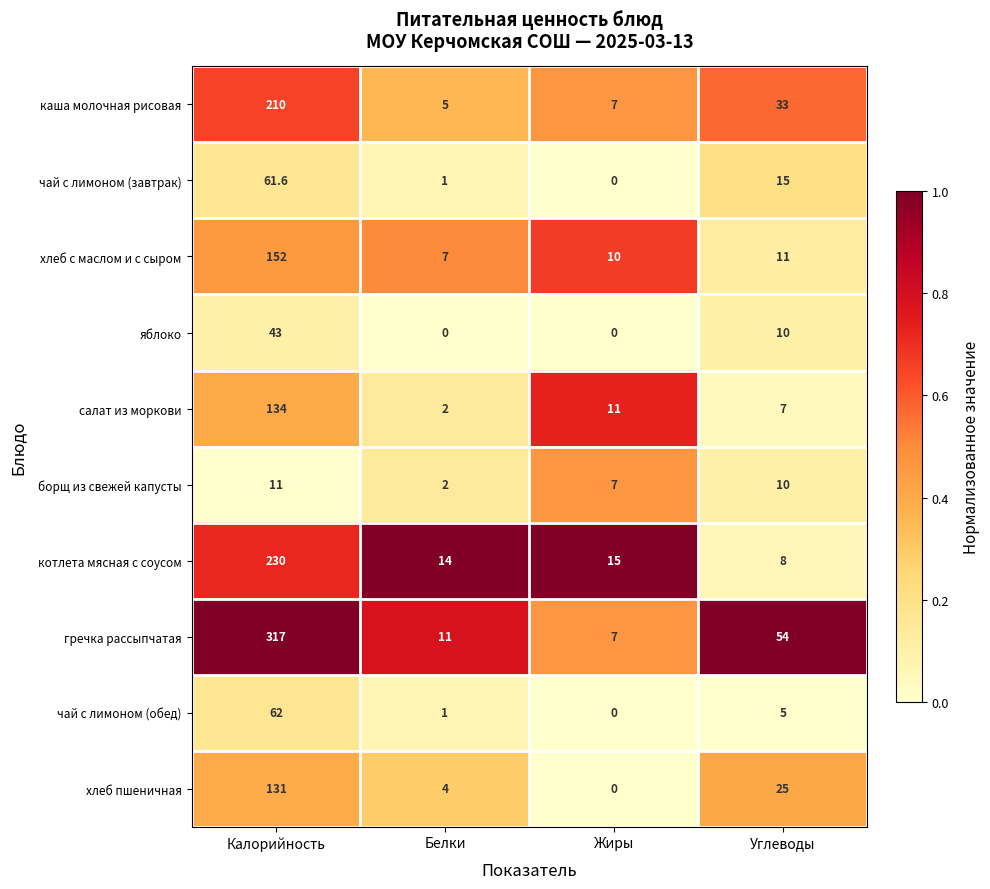

Which series has the widest spread of values?

гречка рассыпчатая